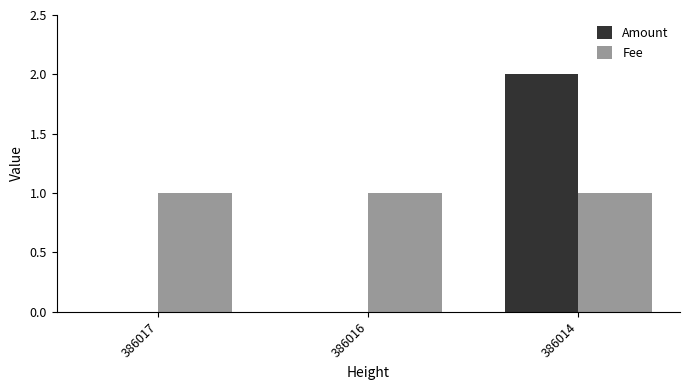

At which category is the sum across all series the highest?

386014